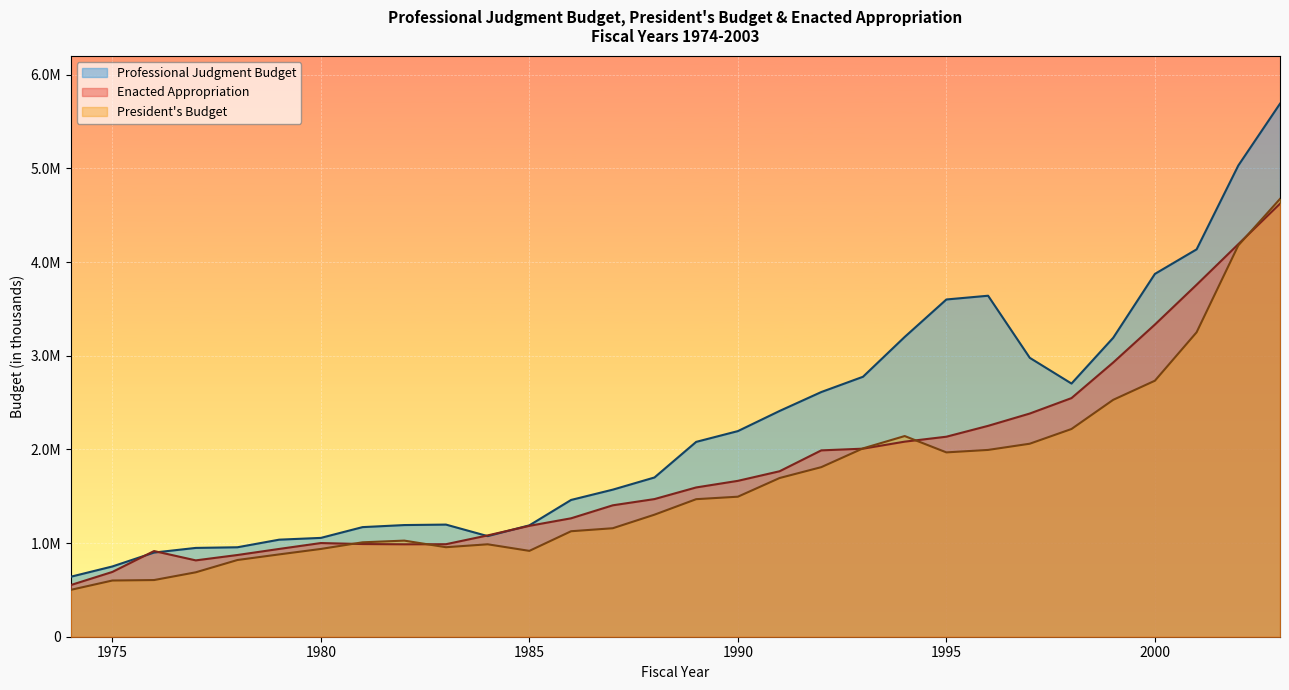

Where is Professional Judgment Budget nearest to the value 3165015?

1999